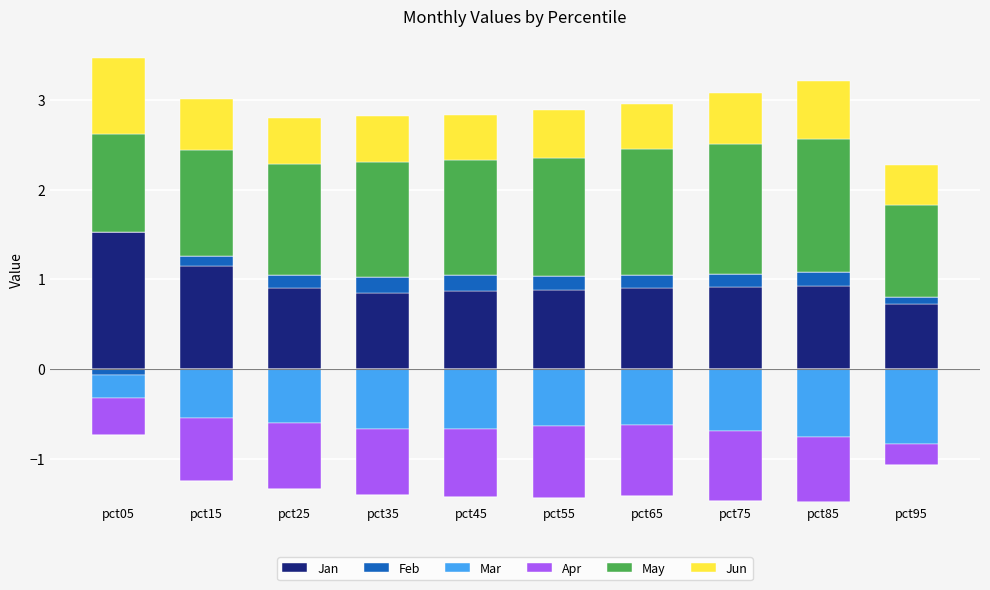

At which label is Jun closest to 0?

pct95